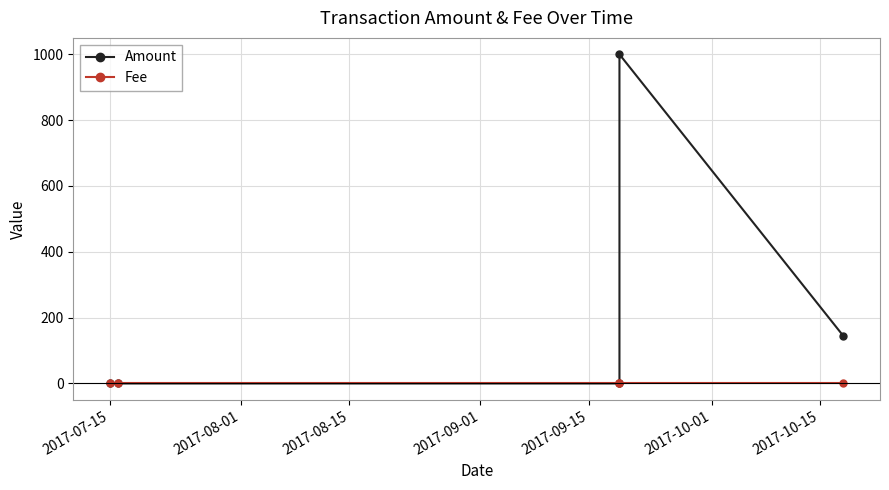

What is the difference between the maximum and minimum values in the Amount series?

1000.0